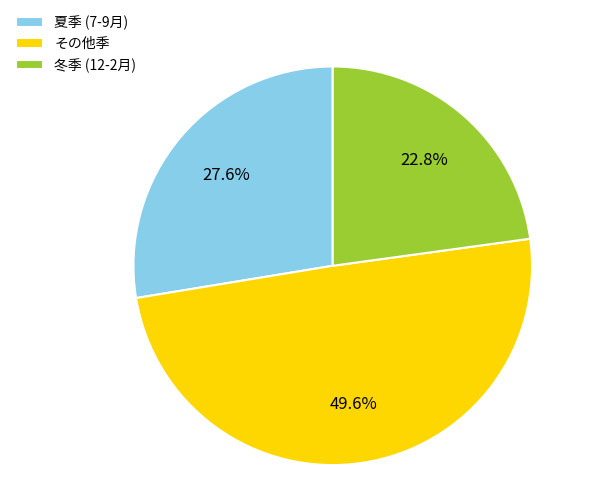

What is the smallest slice in the pie chart?

冬季 (12-2月)